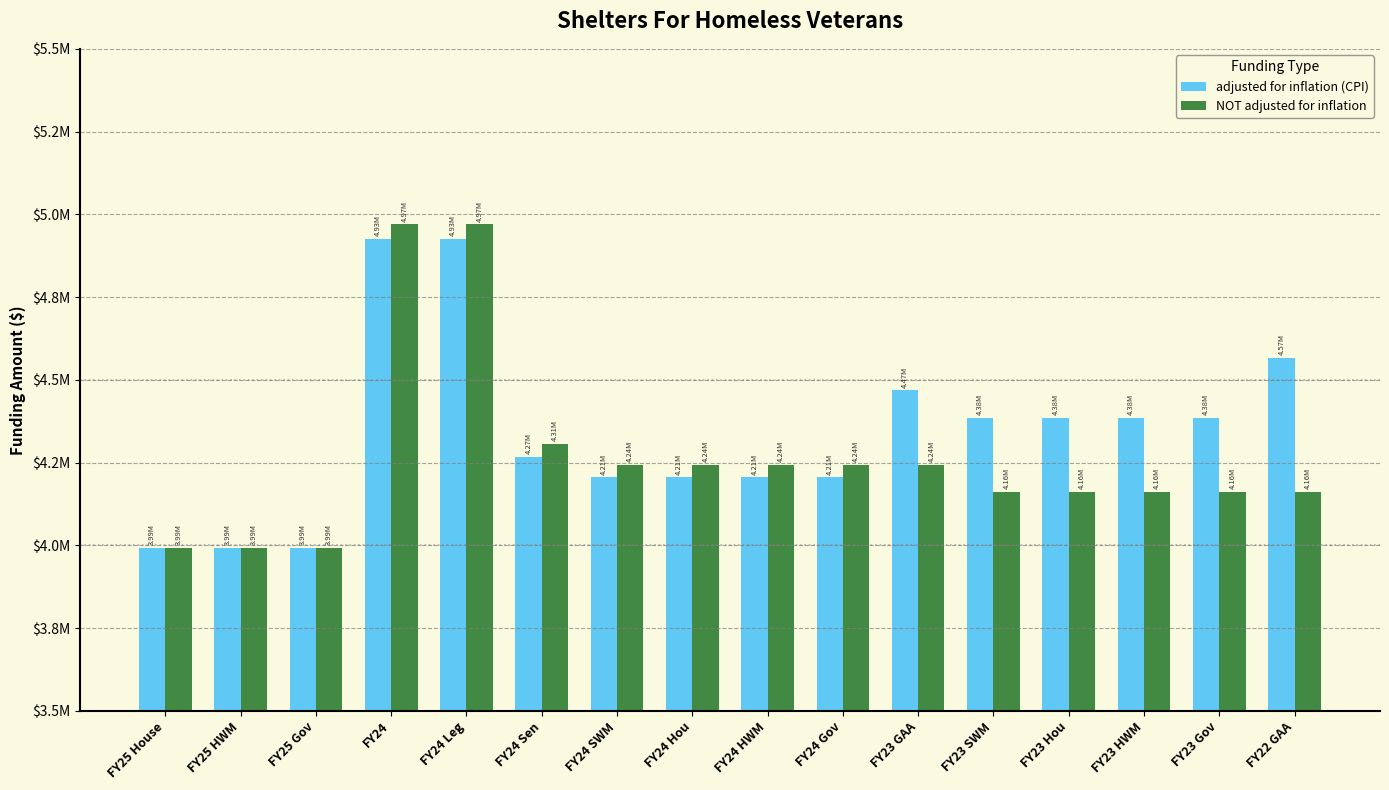

Which series has the largest total across all categories?

adjusted for inflation (CPI)